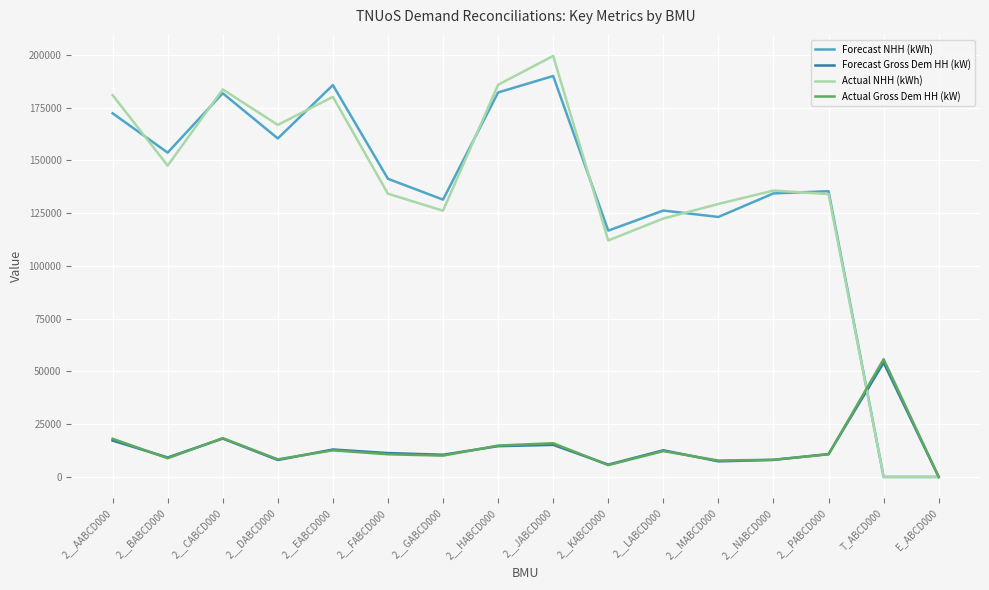

Is the value of Actual Gross Dem HH (kW) at 2__BABCD000 greater than the value of Forecast NHH (kWh) at 2__KABCD000?

No